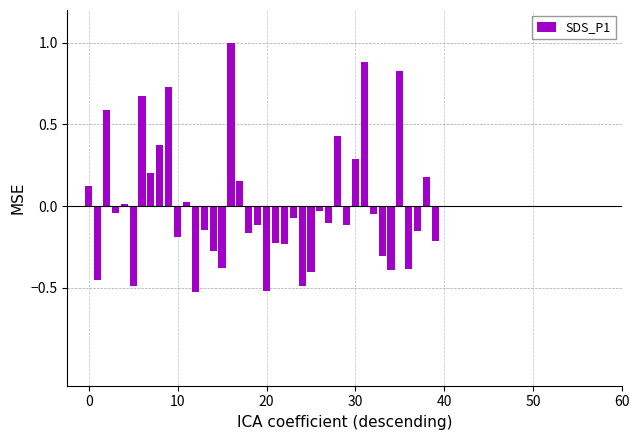

What is the greatest value displayed?

1.0